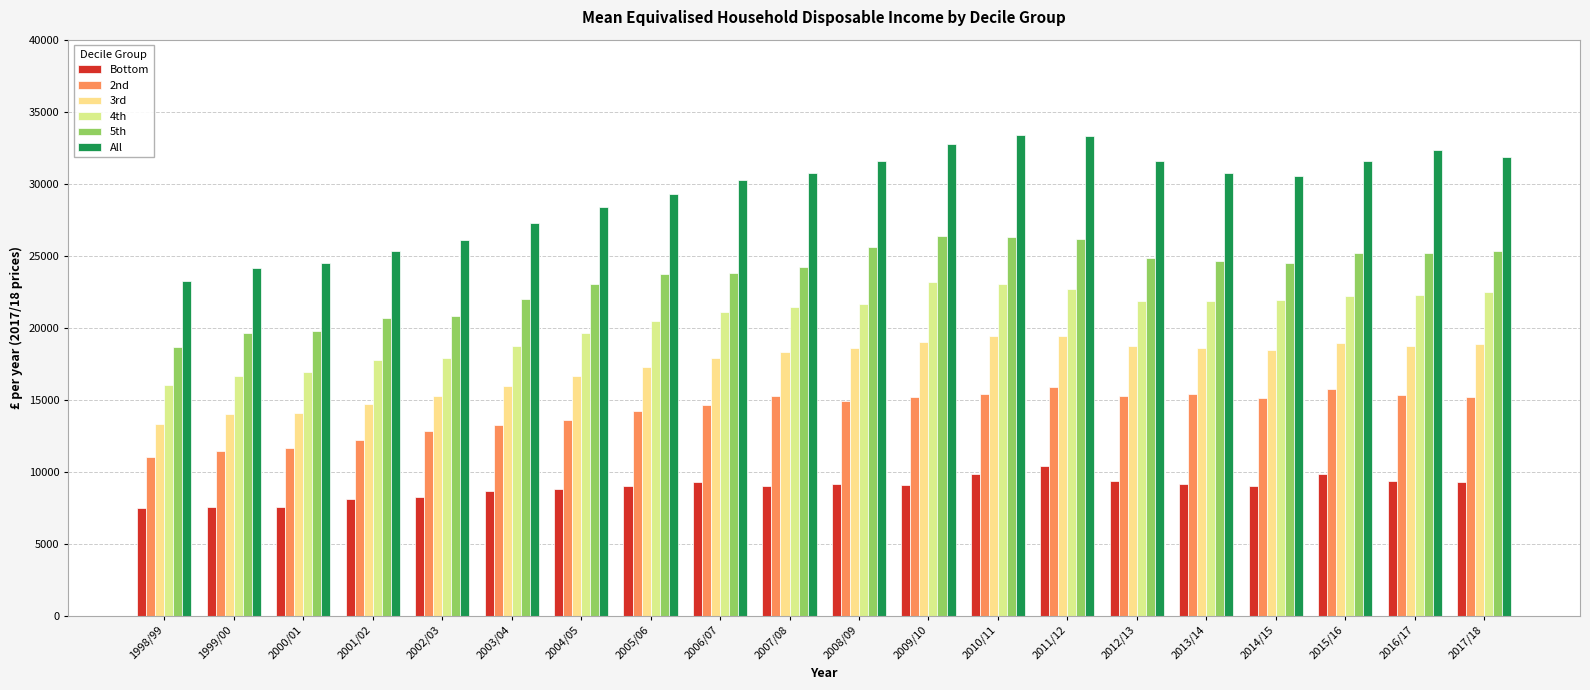

The value of 3rd at 2005/06 is 26671. True or false?

False